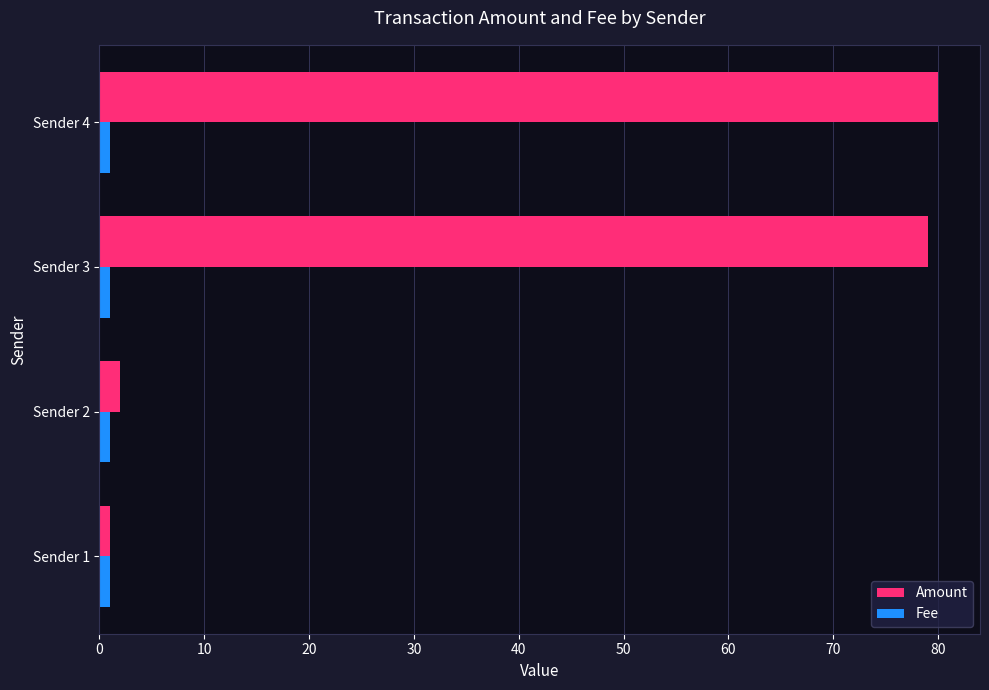

Is it true that Amount equals 79.0 at Sender 3?

True